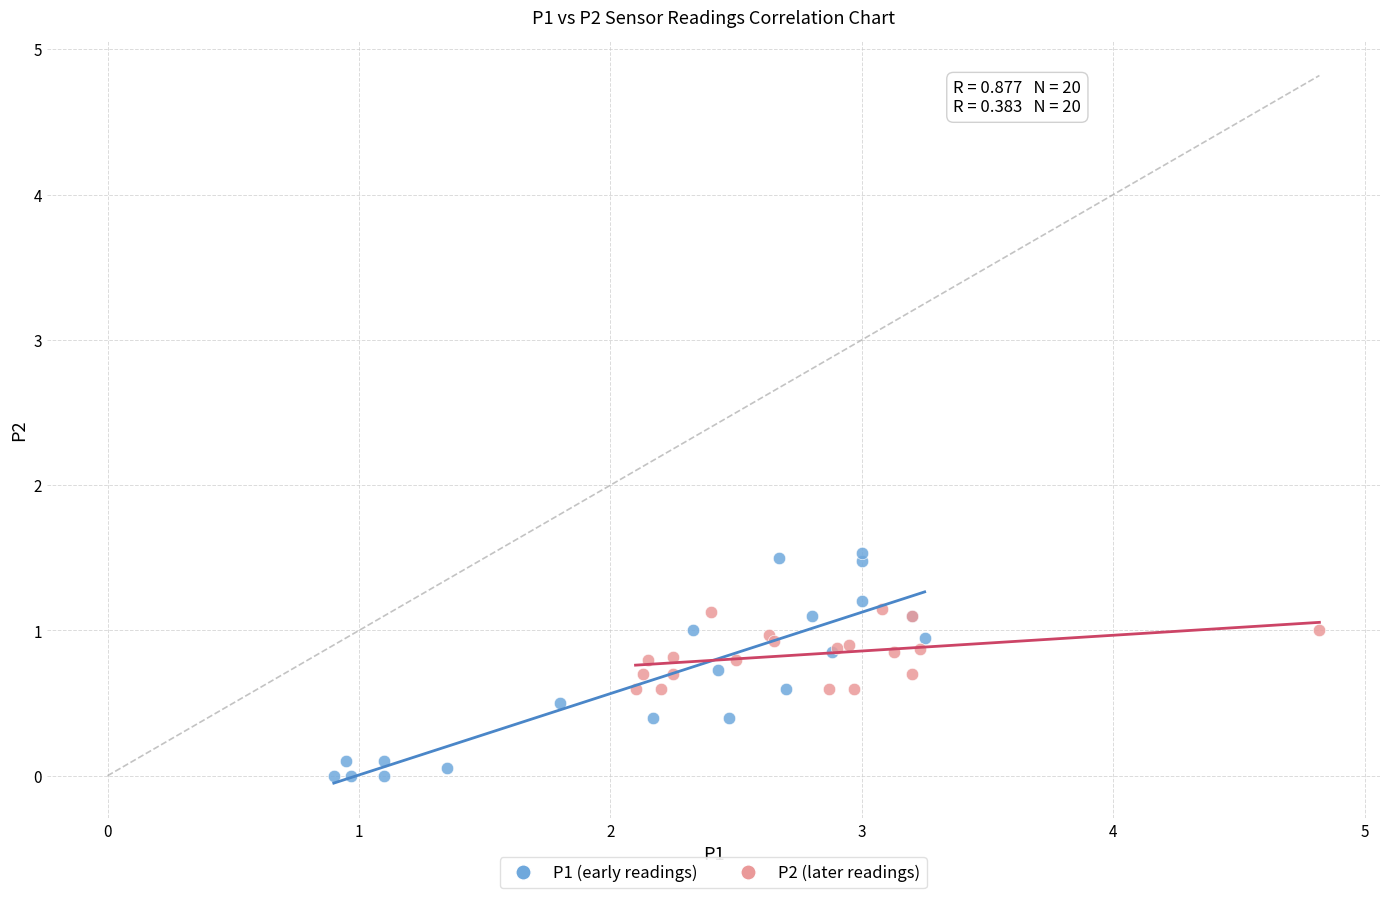

Which series contains the highest Y value?

P1 (early readings)